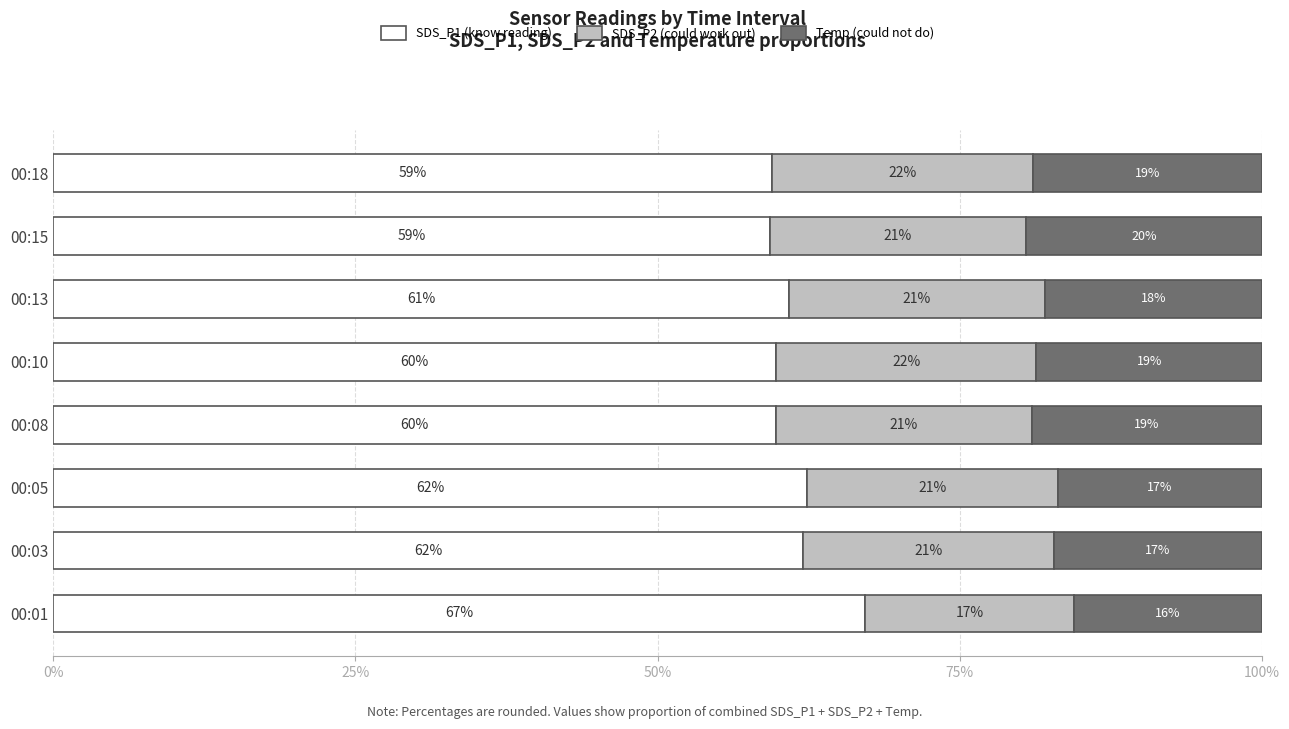

What is the lowest value of the SDS_P1 (know reading) series?

59.3